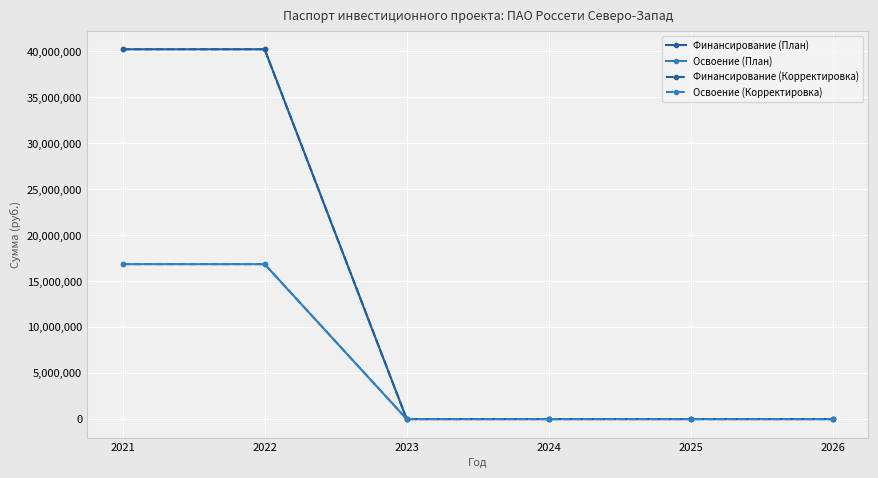

Is this an area chart (filled region under the line)?

No